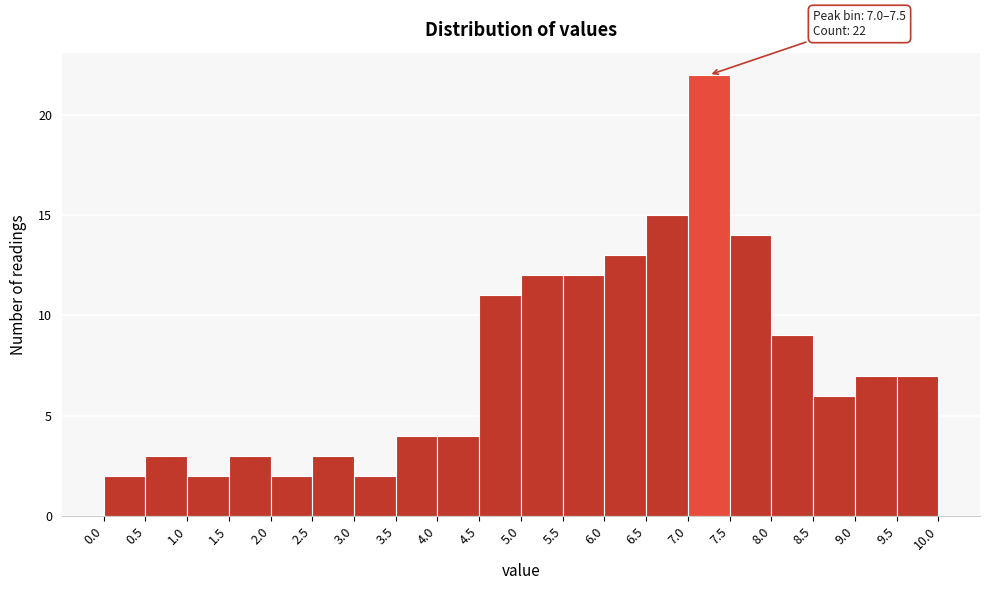

Over which range of the x-axis is the bar tallest?

7.0 to 7.5